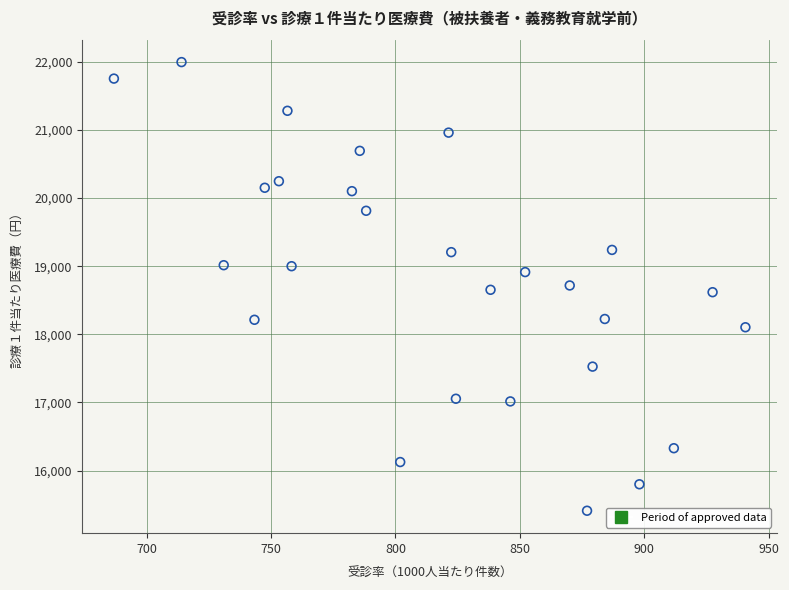

What is the range of X values (max minus min)?

253.8